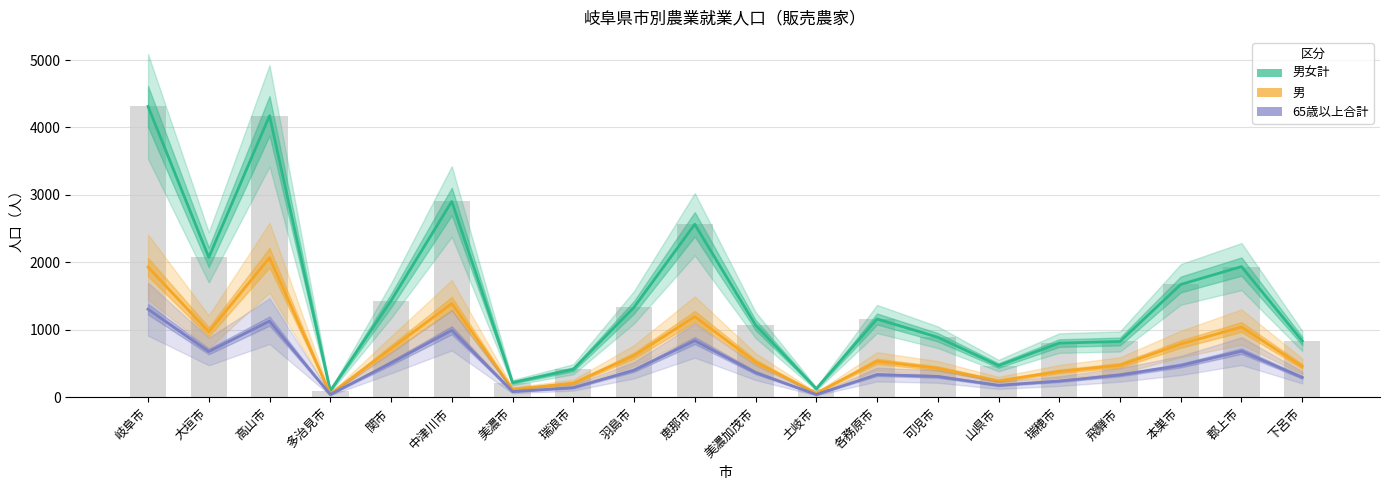

Are the bars horizontal?

No